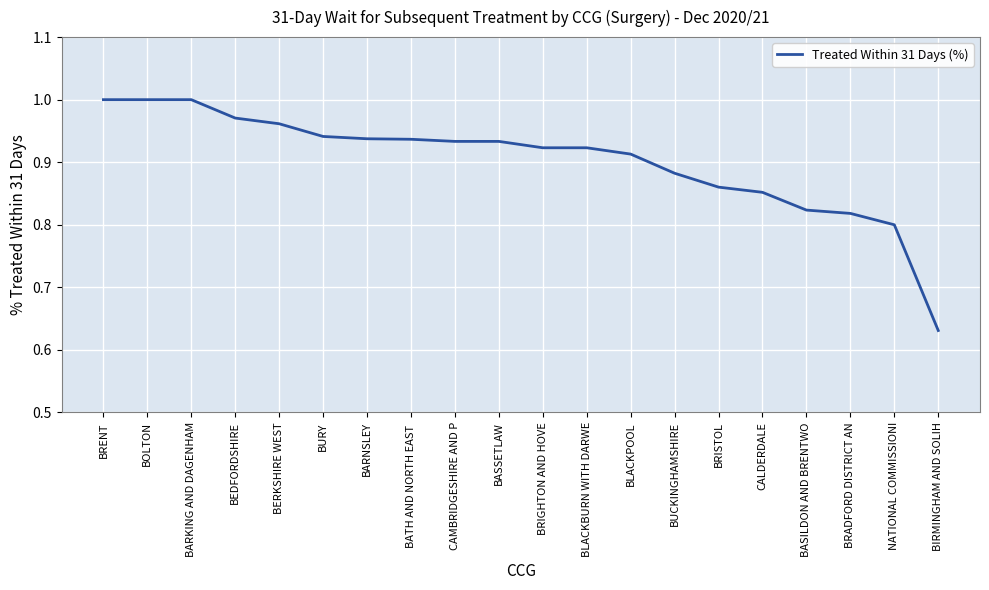

Which label corresponds to the smallest value in the chart?

BIRMINGHAM AND SOLIH